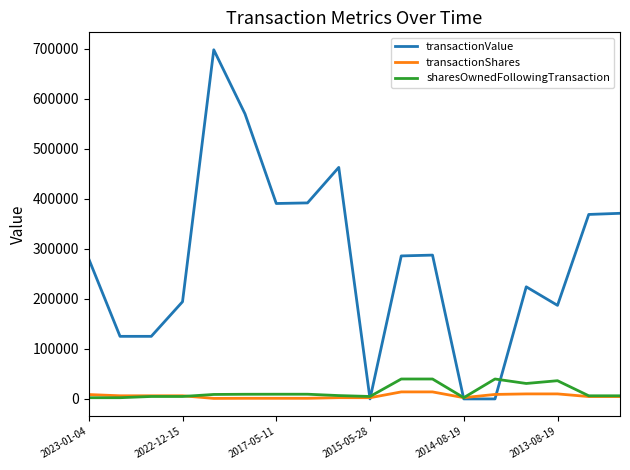

True or false: sharesOwnedFollowingTransaction and transactionValue intersect in this chart.

True